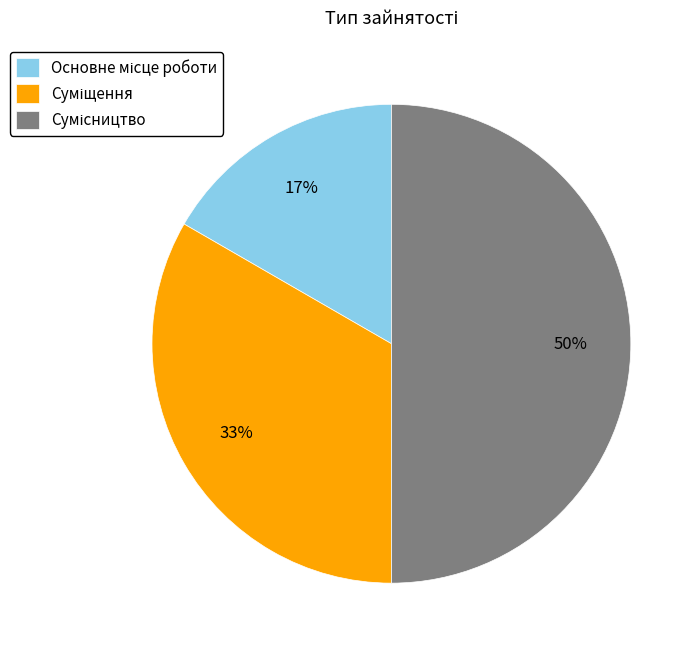

To the nearest percent, what is the average slice percentage?

33%